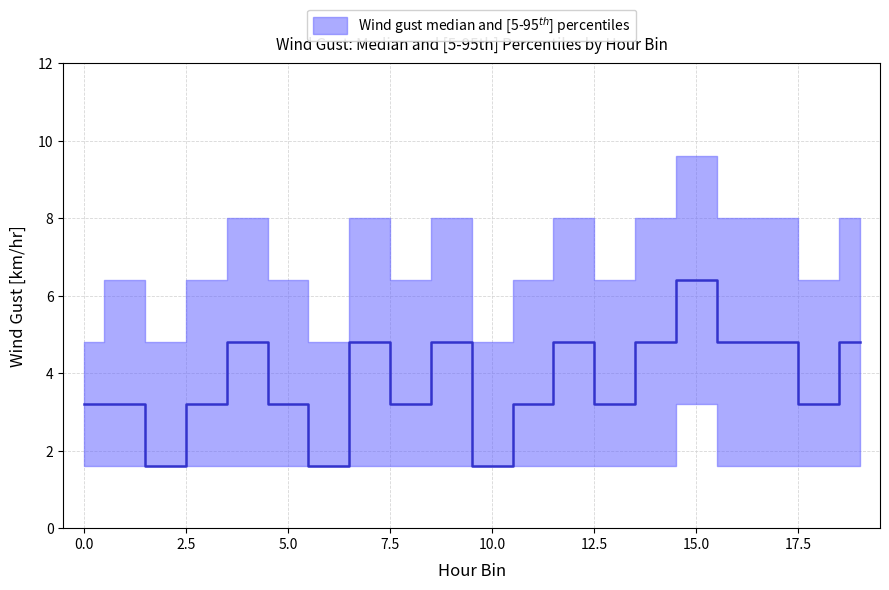

Reading right to left, transcribe all the data shown in this chart.

median: 19=4.8	18=3.2	17=4.8	16=4.8	15=6.4	14=4.8	13=3.2	12=4.8	11=3.2	10=1.6	9=4.8	8=3.2	7=4.8	6=1.6	5=3.2	4=4.8	3=3.2	2=1.6	1=3.2	0=3.2
p5: 19=1.6	18=1.6	17=1.6	16=1.6	15=3.2	14=1.6	13=1.6	12=1.6	11=1.6	10=1.6	9=1.6	8=1.6	7=1.6	6=1.6	5=1.6	4=1.6	3=1.6	2=1.6	1=1.6	0=1.6
p95: 19=8.0	18=6.4	17=8.0	16=8.0	15=9.6	14=8.0	13=6.4	12=8.0	11=6.4	10=4.8	9=8.0	8=6.4	7=8.0	6=4.8	5=6.4	4=8.0	3=6.4	2=4.8	1=6.4	0=4.8